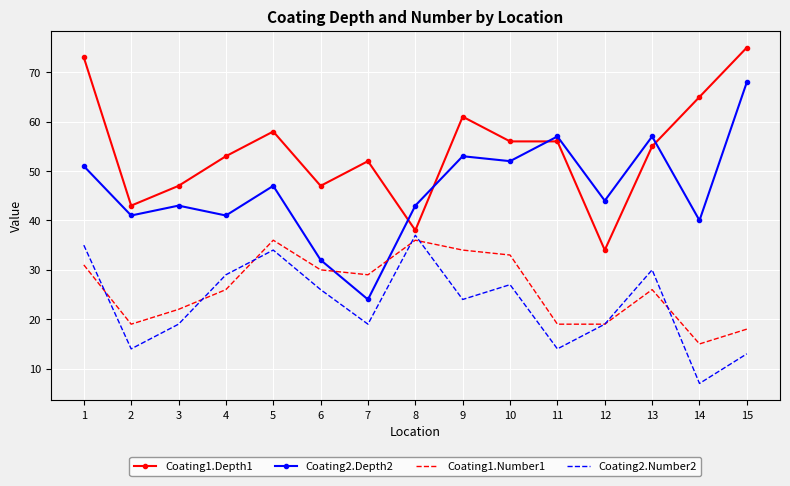

At how many categories does at least one series exceed 48?

10